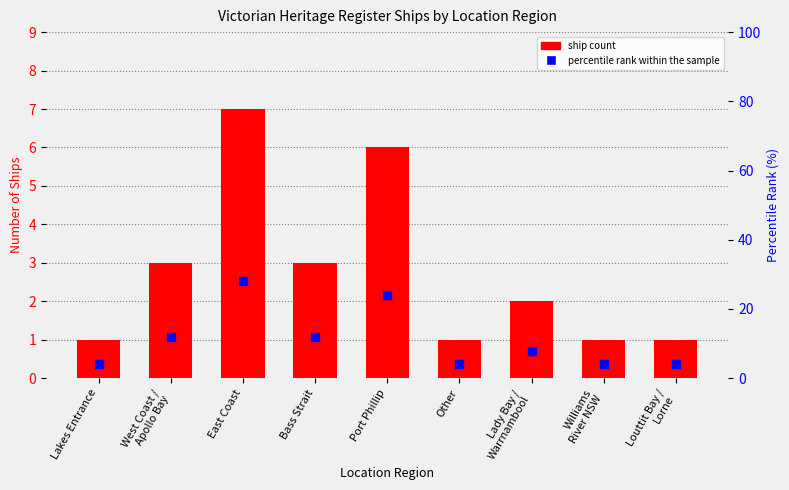

Is the value of Ship Count at Bass Strait greater than the value of Percentile rank within sample at Other?

No